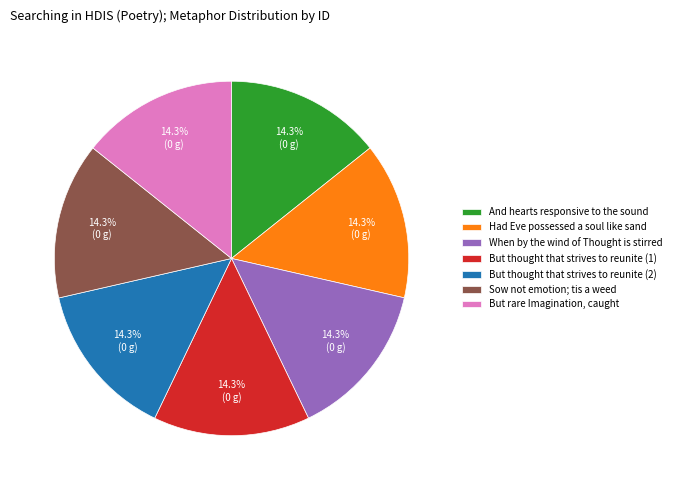

Does But rare Imagination, caught represent more than half of the total?

No